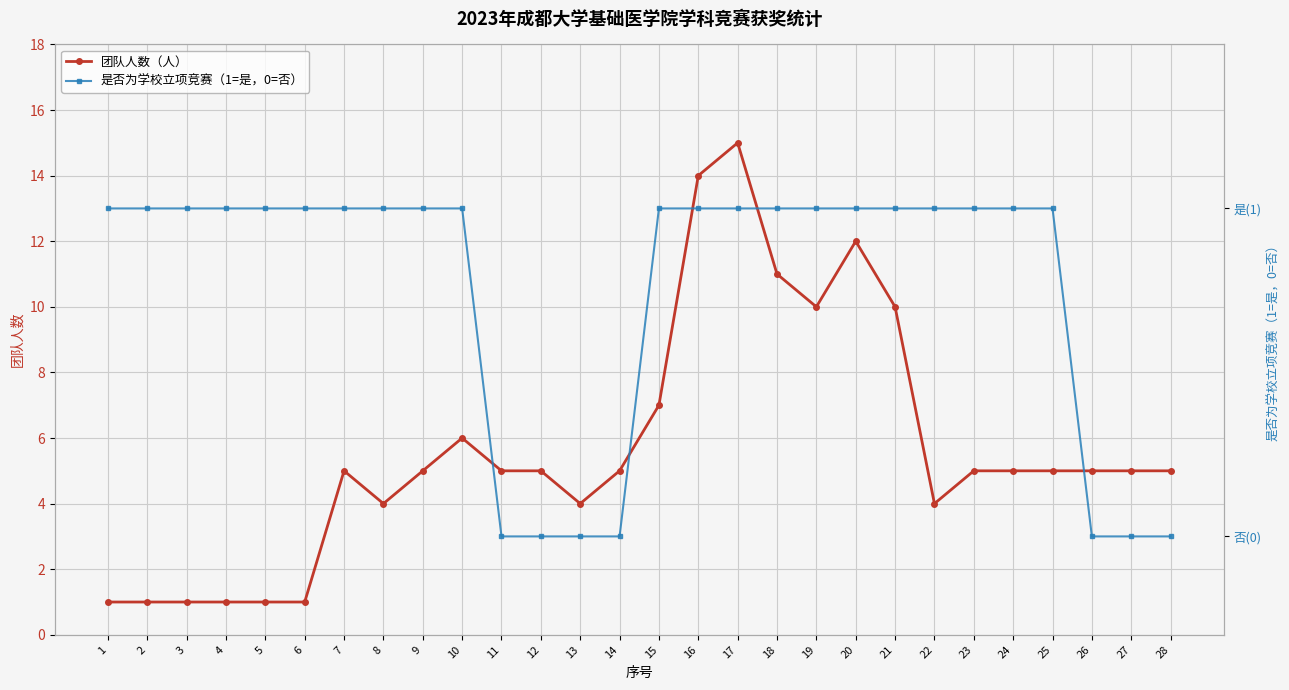

How many positive values does the 是否为学校立项竞赛（1=是，0=否） series have?

21